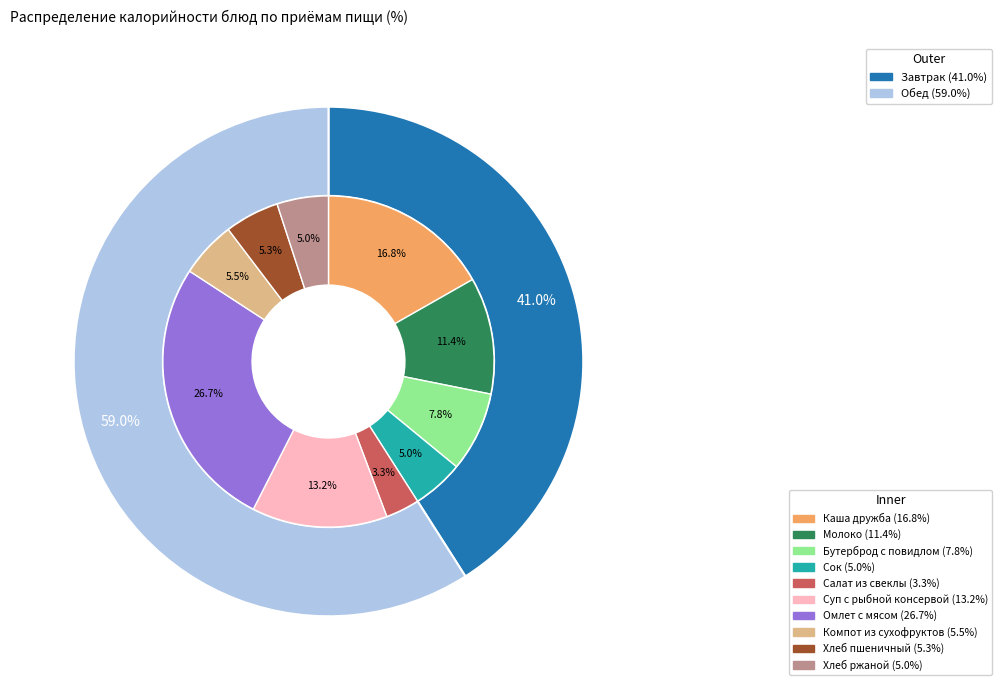

Does Омлет с мясом account for over 50% of the chart?

No